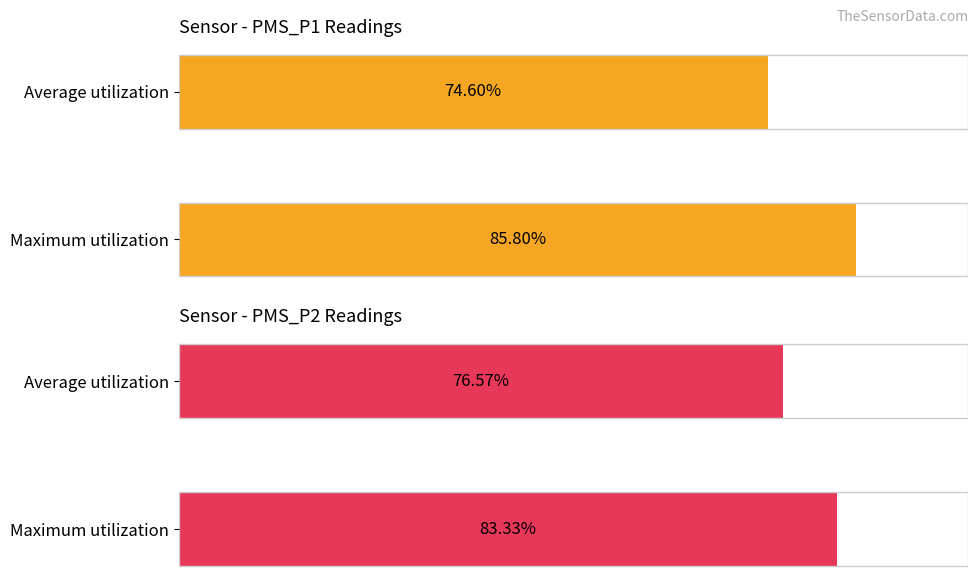

What is the greatest value displayed?

85.8